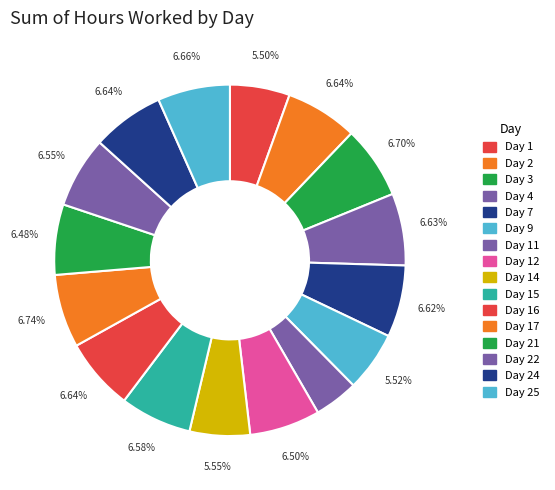

How many segments does this pie chart have?

16